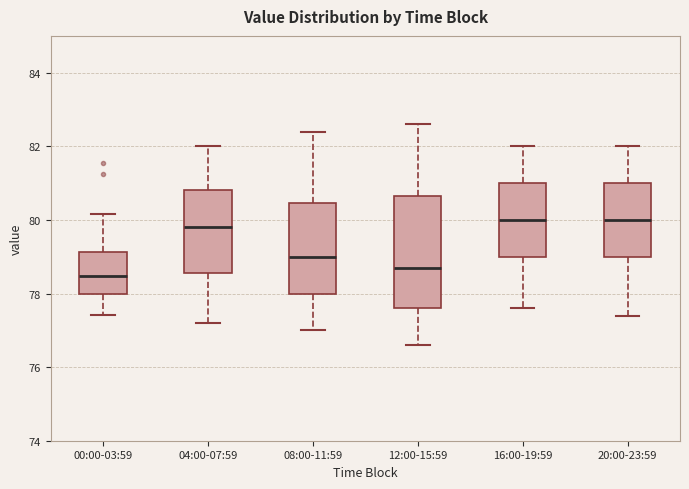

Comparing the boxes themselves (not the whiskers), which one is the tallest?

12:00-15:59